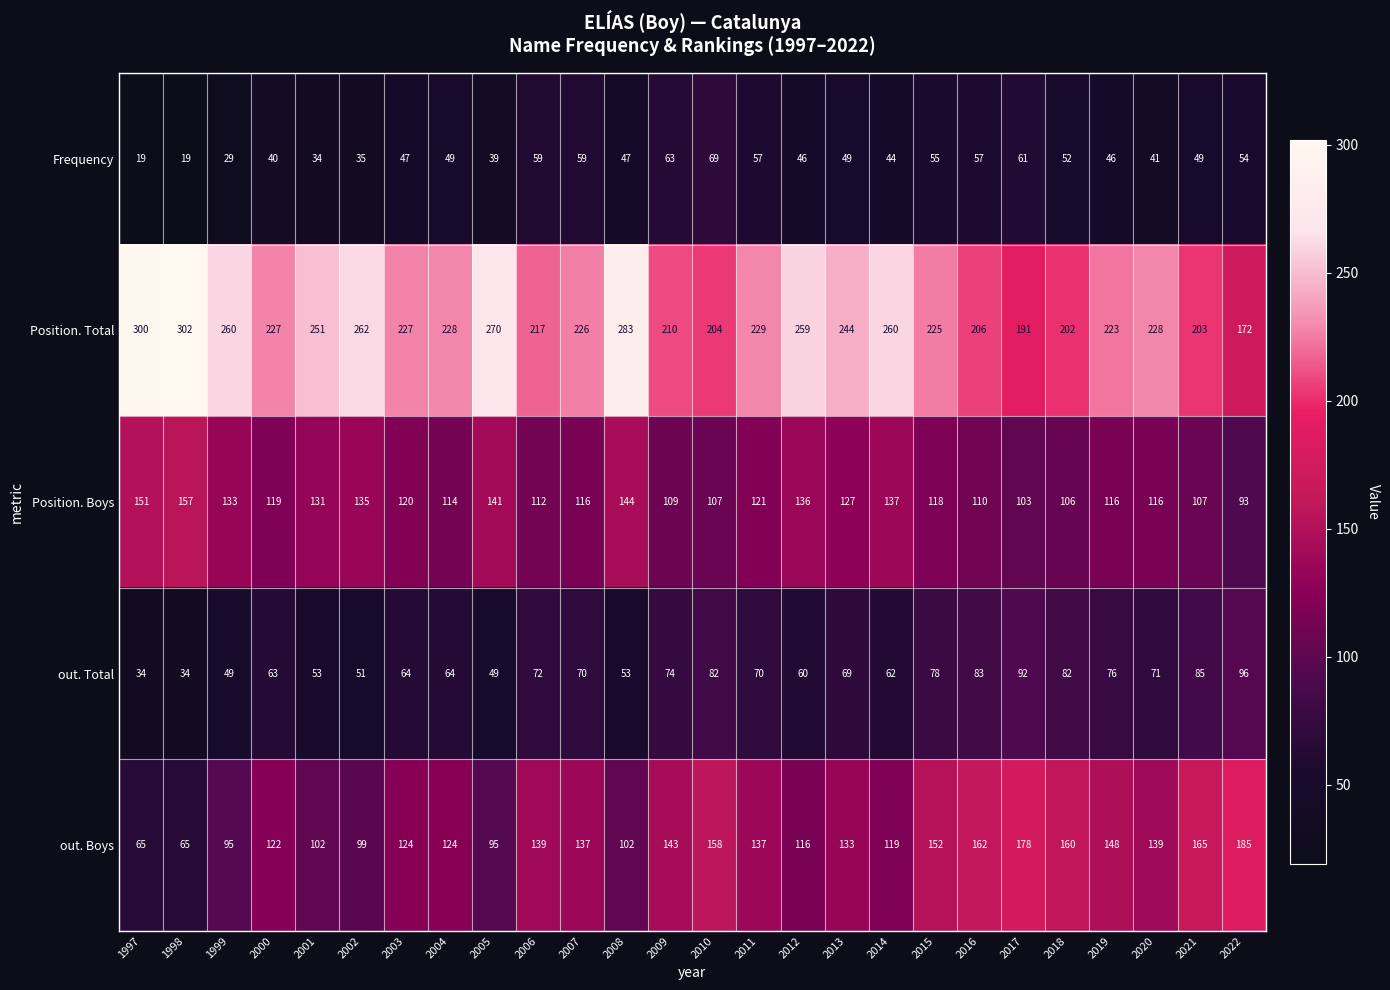

Which series changed the most between 1998 and 2001?

Position. Total